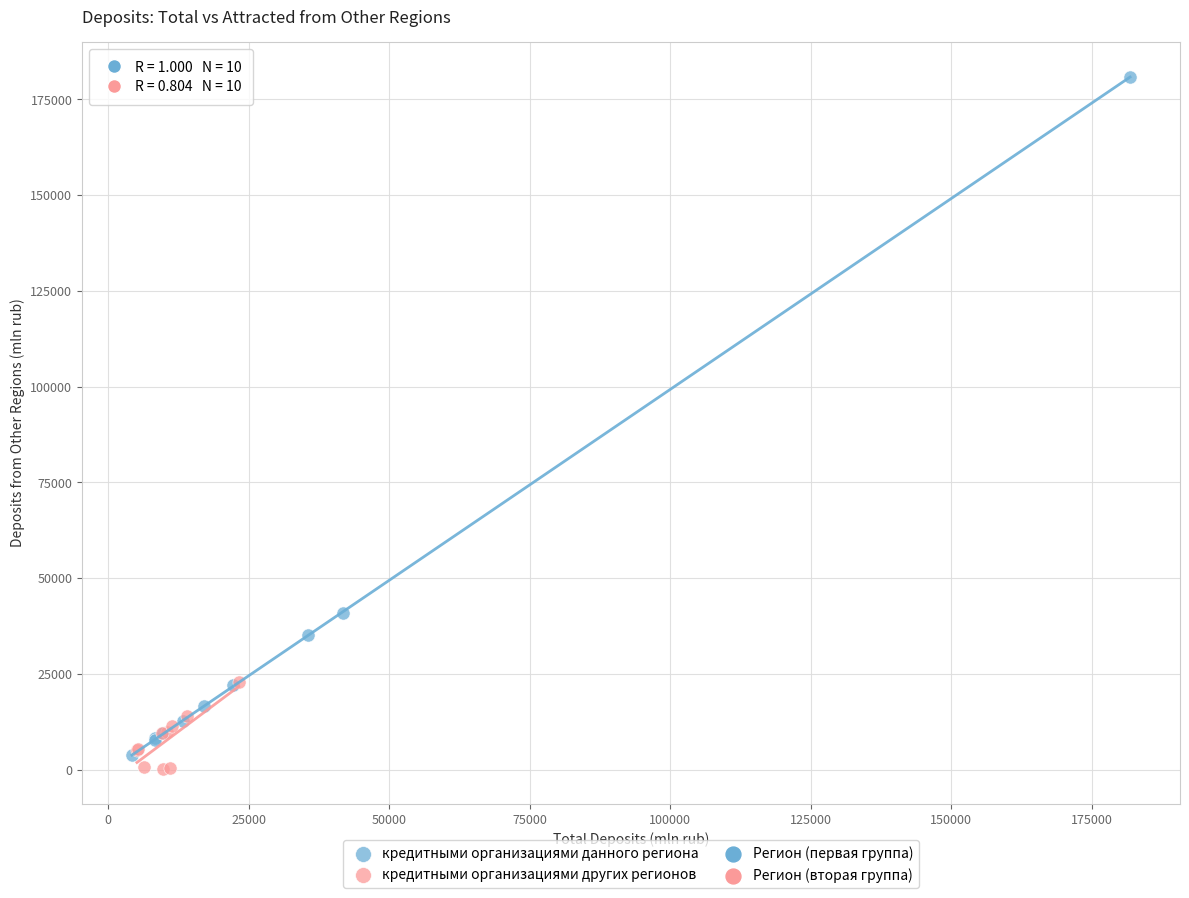

Which series has the largest Y range (max minus min)?

кредитными организациями данного региона